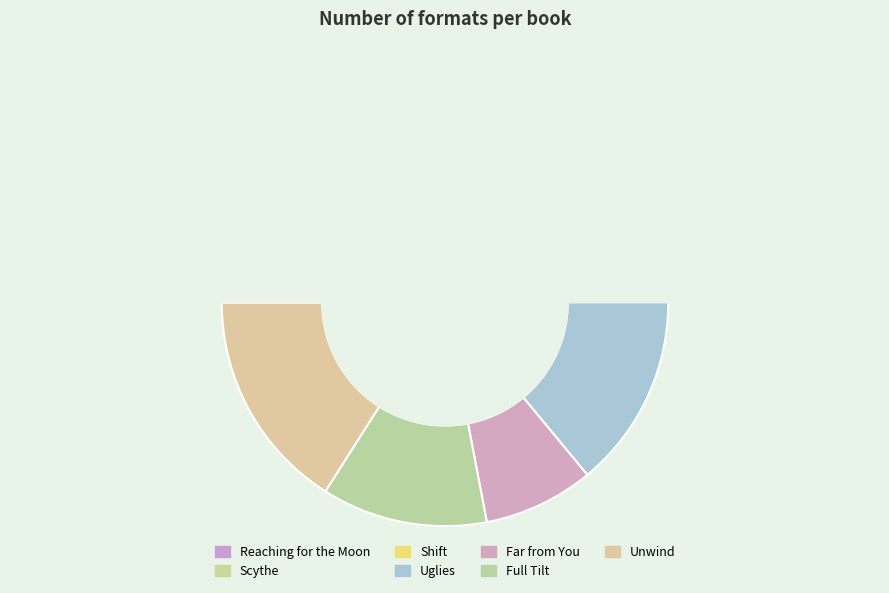

To the nearest percent, what portion does Uglies represent?

24%